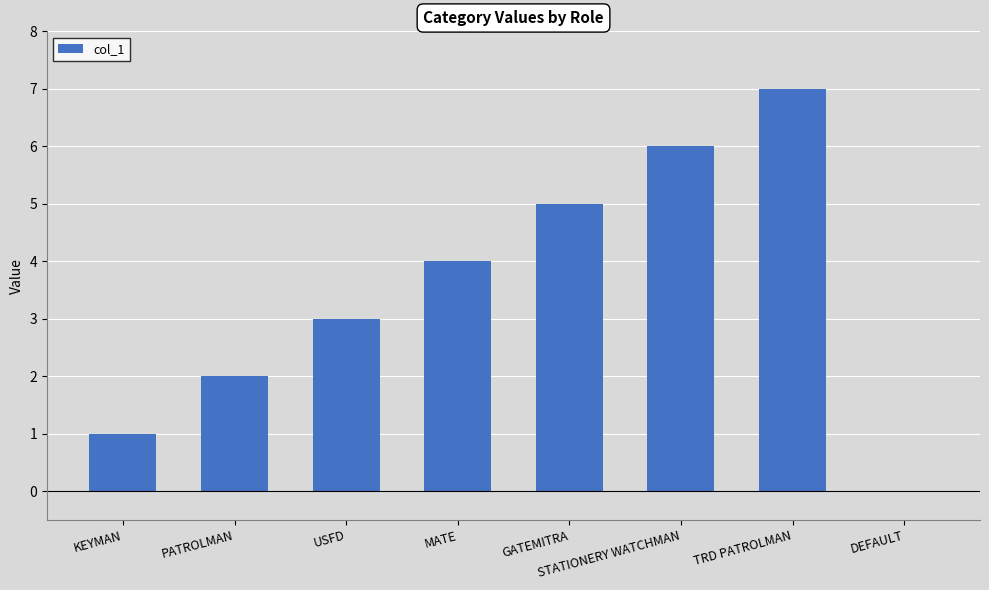

What is the sum of the values at GATEMITRA and USFD?

8